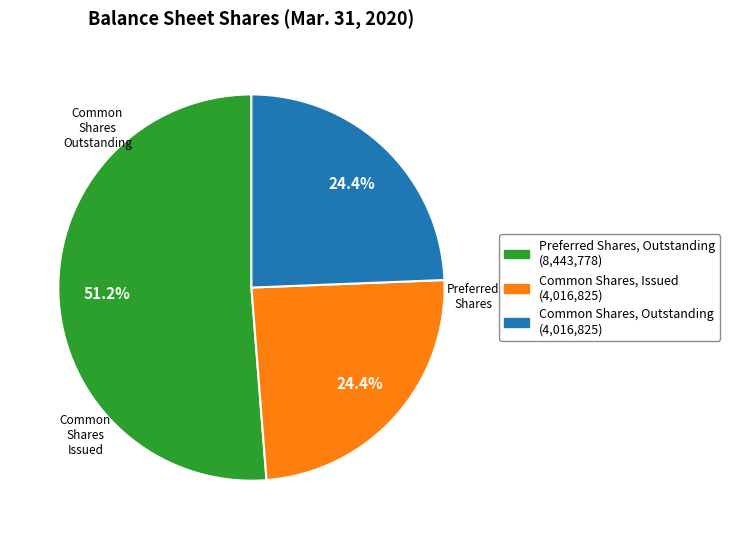

Count the number of slices in the pie.

3